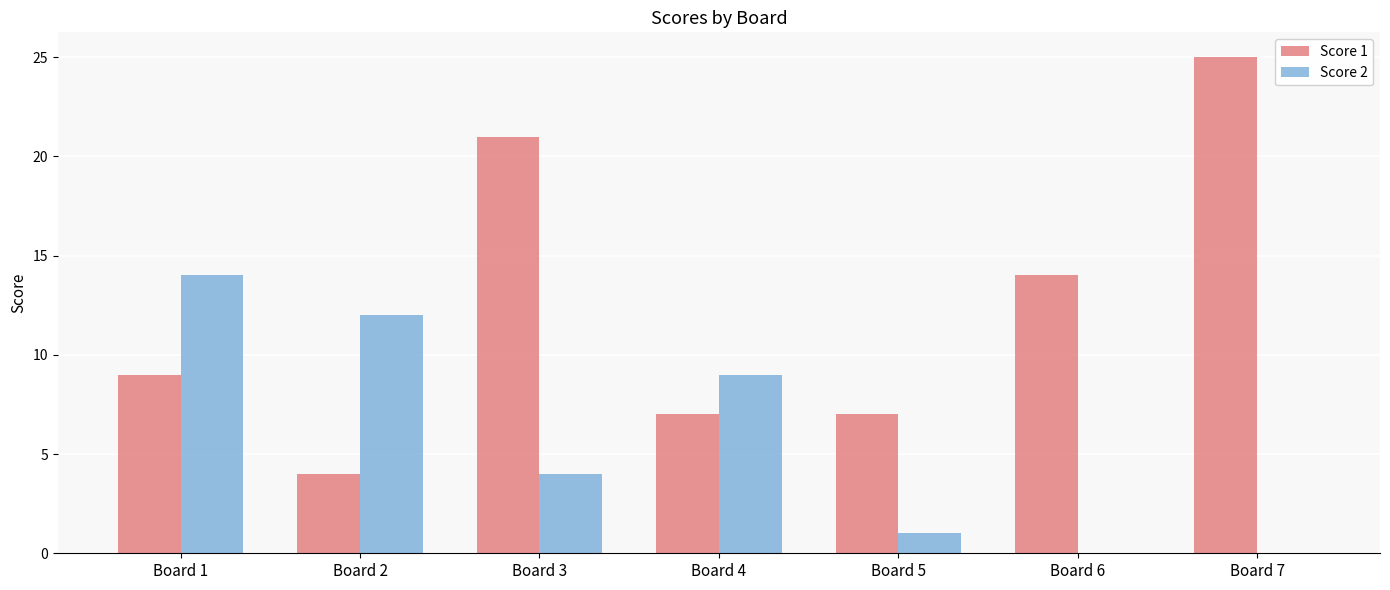

Count the number of categories in the chart.

7